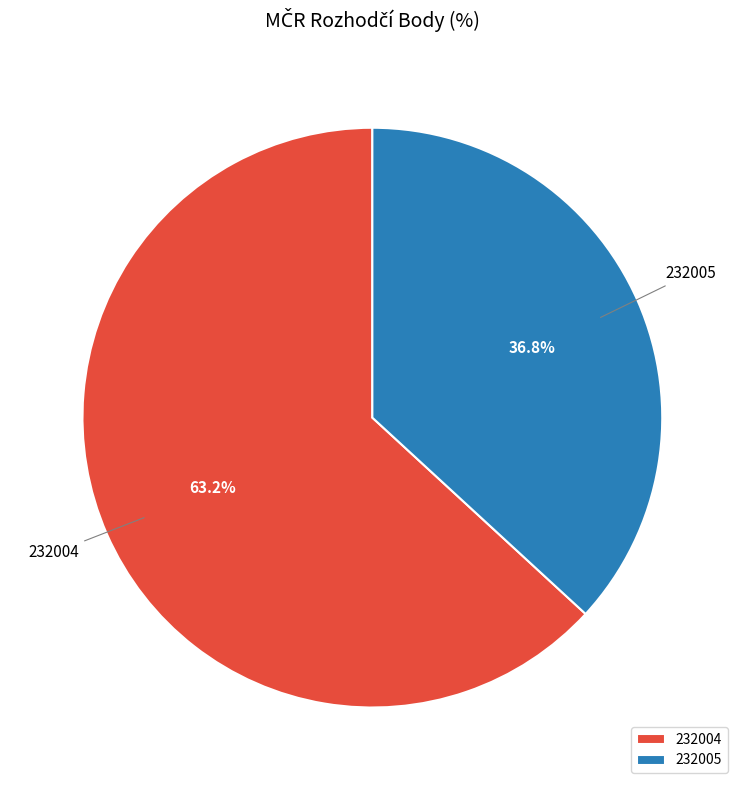

Which category has the smallest portion of the pie?

232005